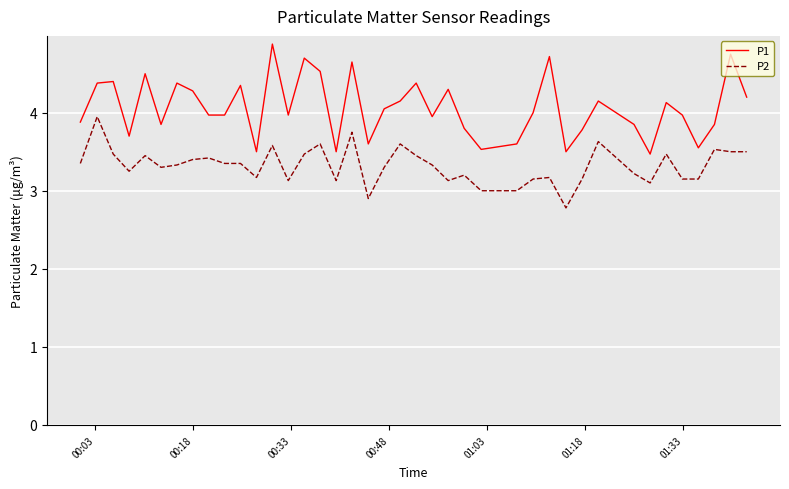

Which series has the largest total across all categories?

P1